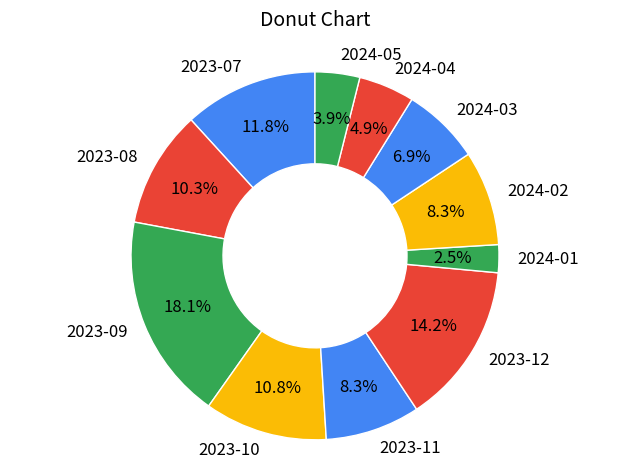

Is there a majority slice in this chart?

No